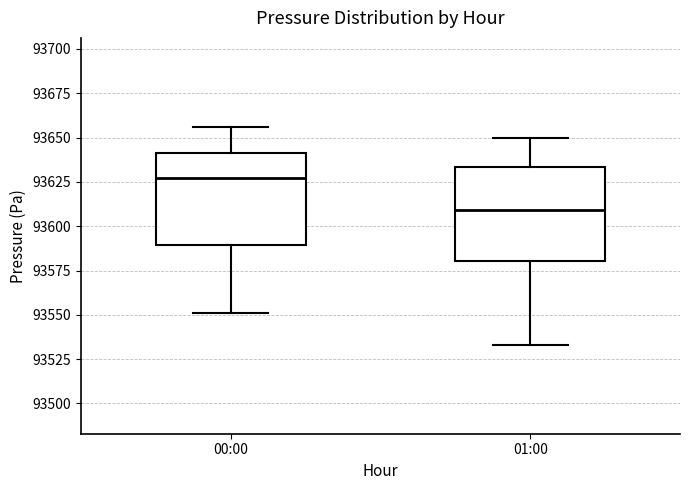

Where does the upper whisker of the box for 00:00 end on the y-axis? The values are not printed on the chart, so give them approximately, as read against the axis.

93655